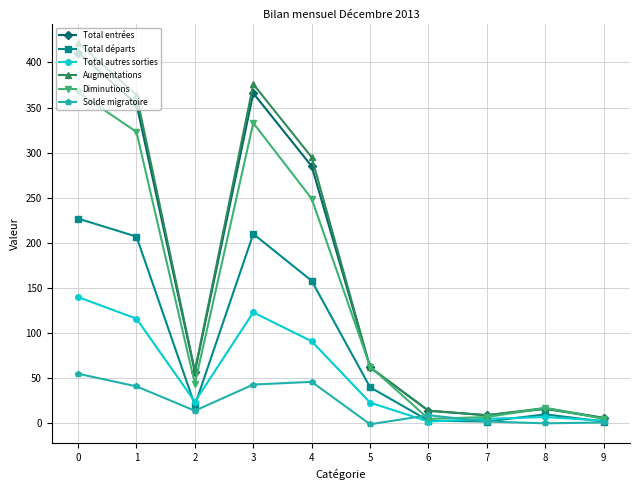

Which series has the largest range (max minus min)?

Augmentations